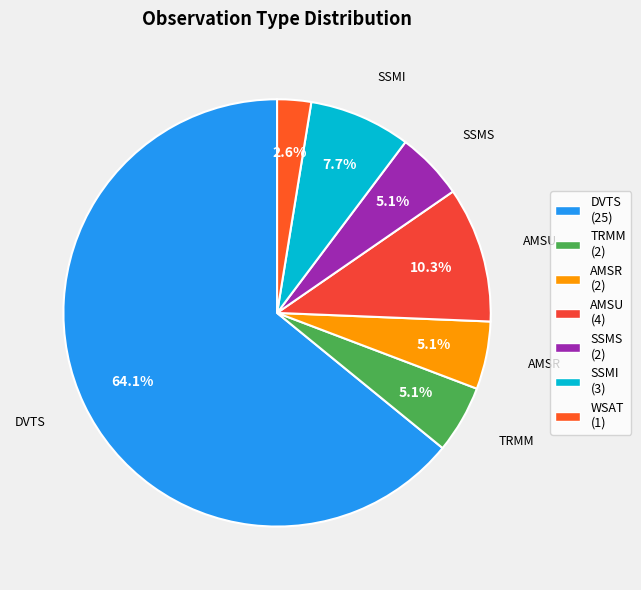

To the nearest percent, what portion does TRMM represent?

5%